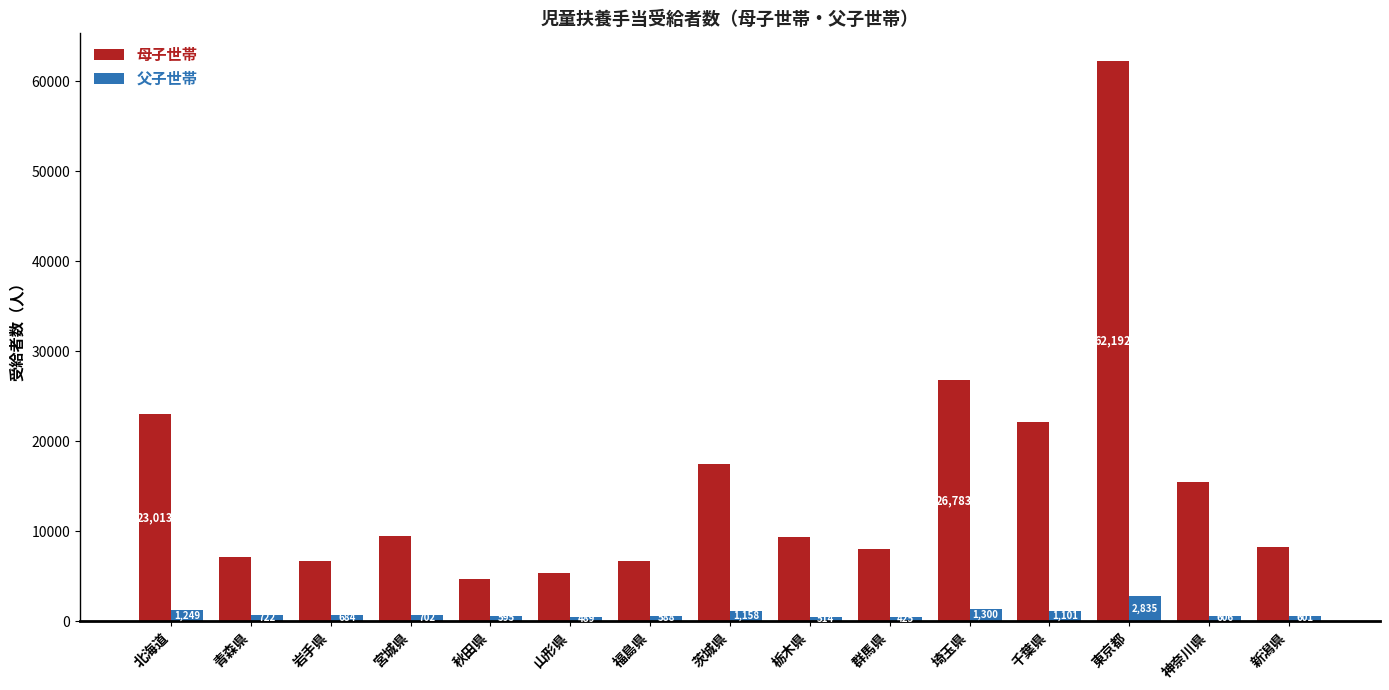

What are all the series names shown in the legend?

母子世帯, 父子世帯